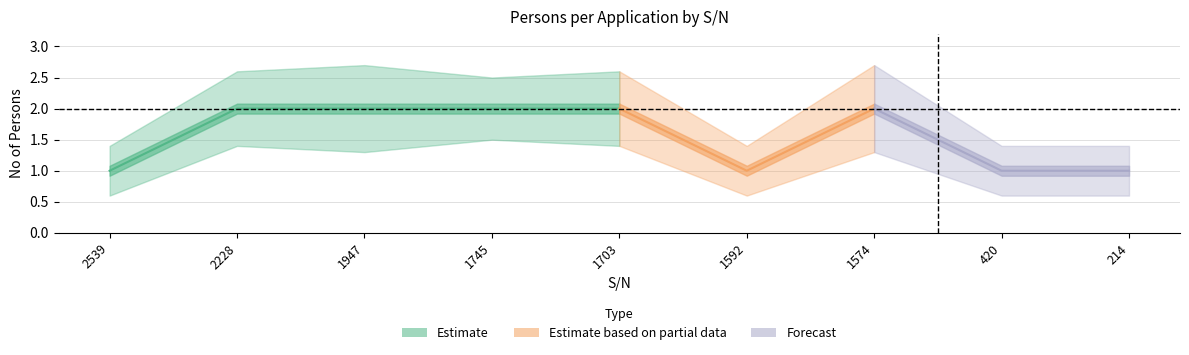

Does the chart have visible grid lines?

Yes